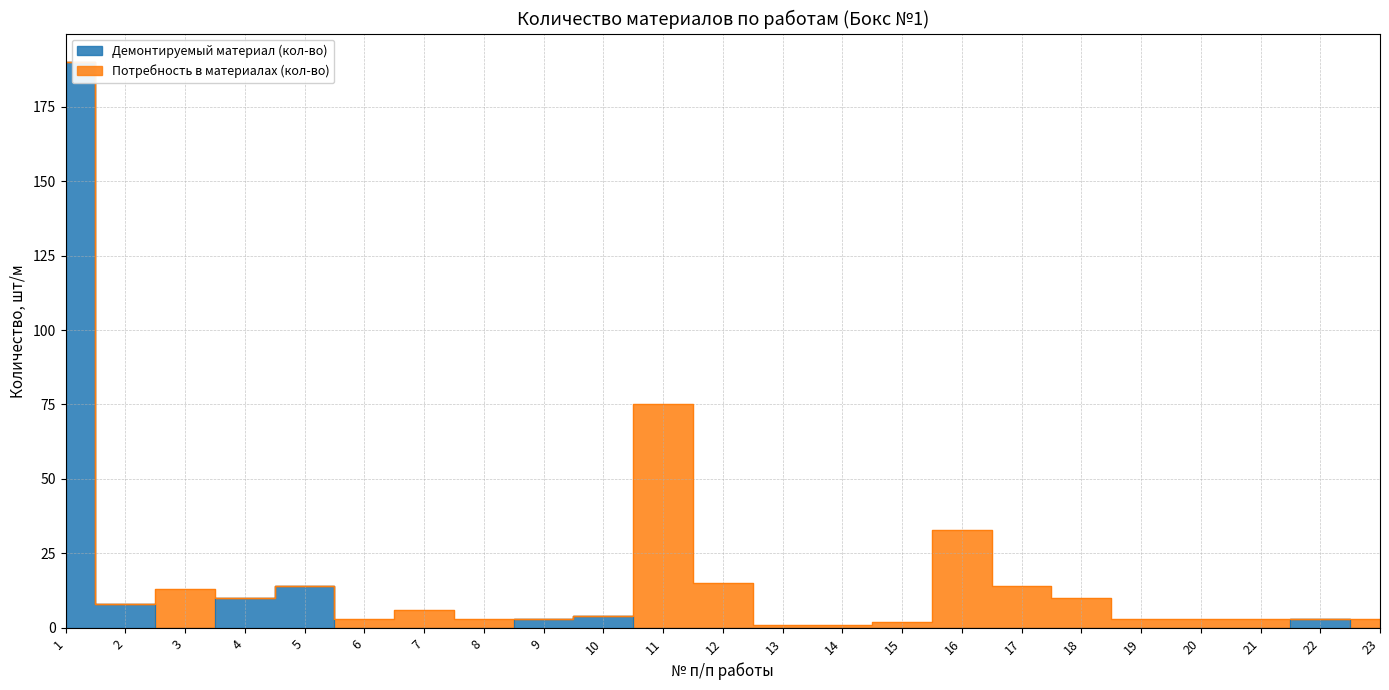

List the labels in order of value, largest first.

1, 5, 4, 2, 10, 9, 22, 3, 6, 7, 8, 11, 12, 13, 14, 15, 16, 17, 18, 19, 20, 21, 23